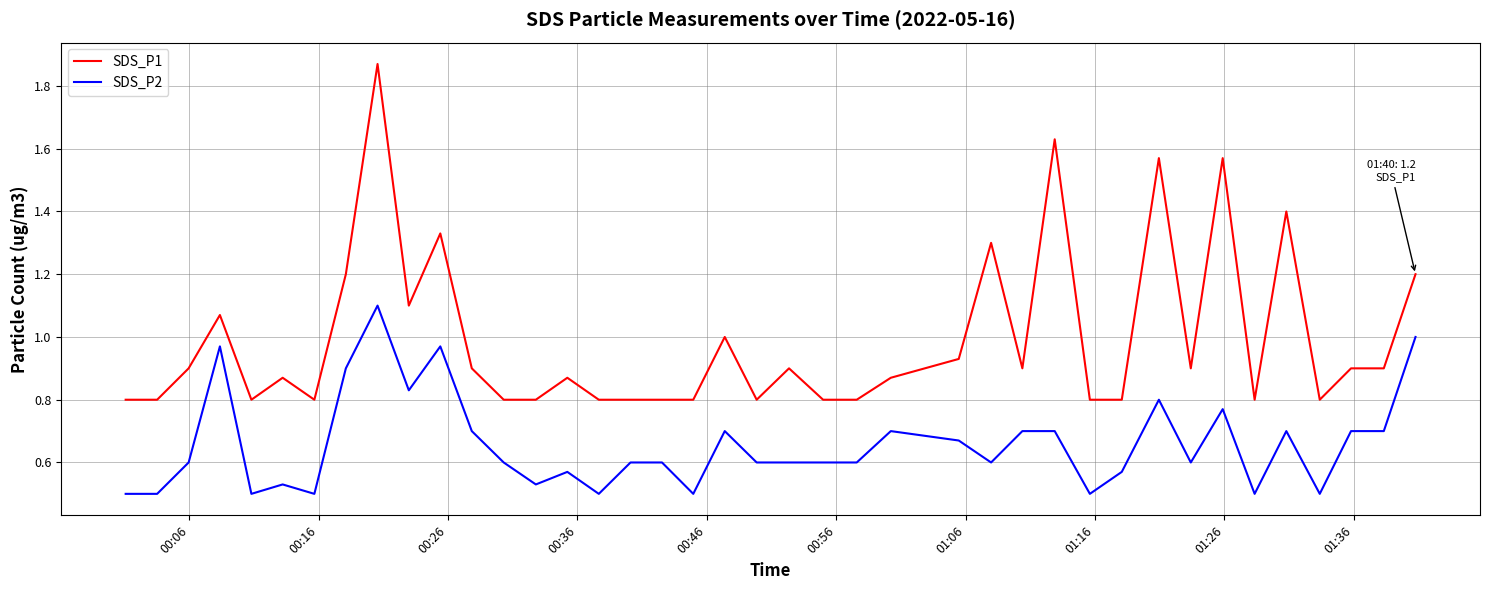

How many series are shown in this chart?

2